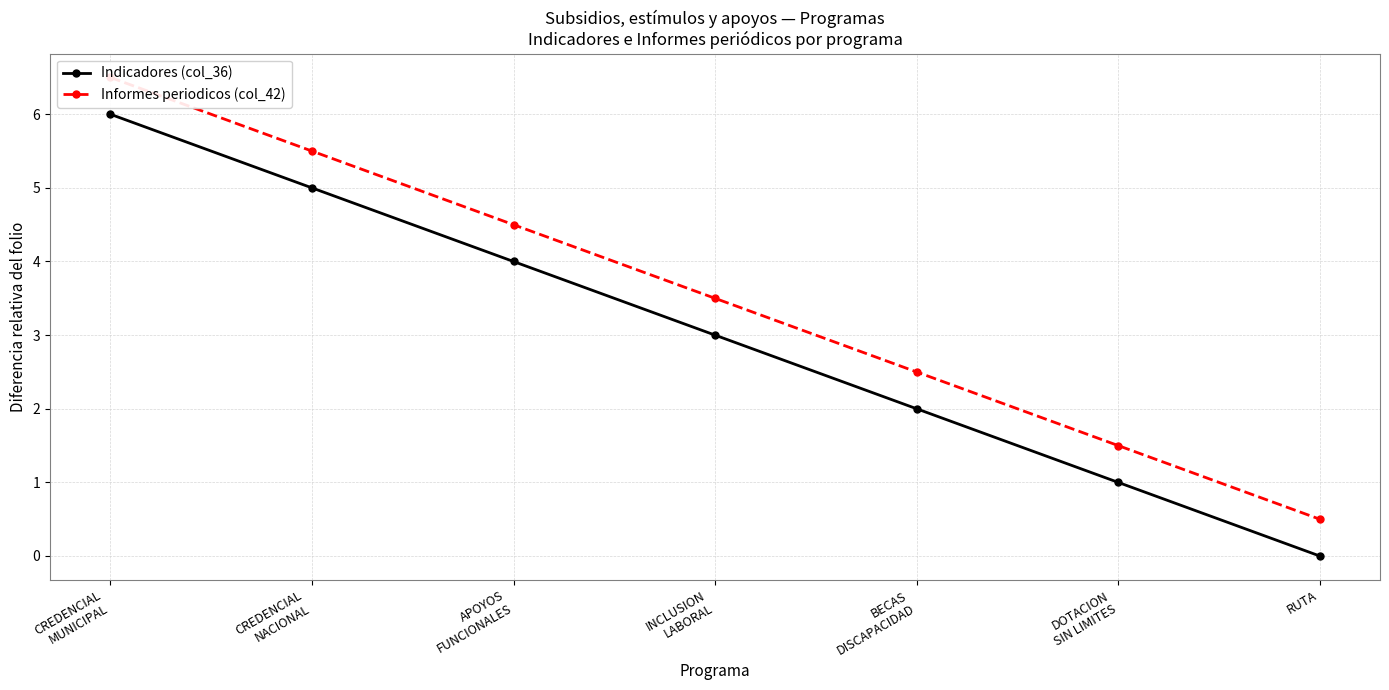

Reading right to left, transcribe all the data shown in this chart.

Indicadores (col_36): RUTA=0.0	DOTACION
SIN LIMITES=1.0	BECAS
DISCAPACIDAD=2.0	INCLUSION
LABORAL=3.0	APOYOS
FUNCIONALES=4.0	CREDENCIAL
NACIONAL=5.0	CREDENCIAL
MUNICIPAL=6.0
Informes periodicos (col_42): RUTA=0.5	DOTACION
SIN LIMITES=1.5	BECAS
DISCAPACIDAD=2.5	INCLUSION
LABORAL=3.5	APOYOS
FUNCIONALES=4.5	CREDENCIAL
NACIONAL=5.5	CREDENCIAL
MUNICIPAL=6.5